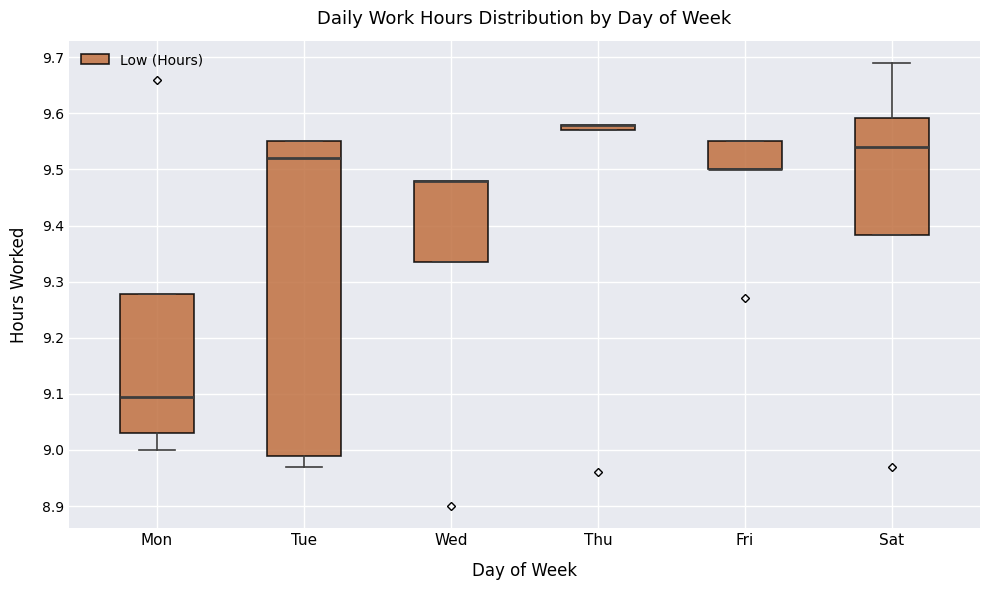

Where is the lower edge of the box for Thu on the y-axis? The values are not printed on the chart, so give them approximately, as read against the axis.

9.57